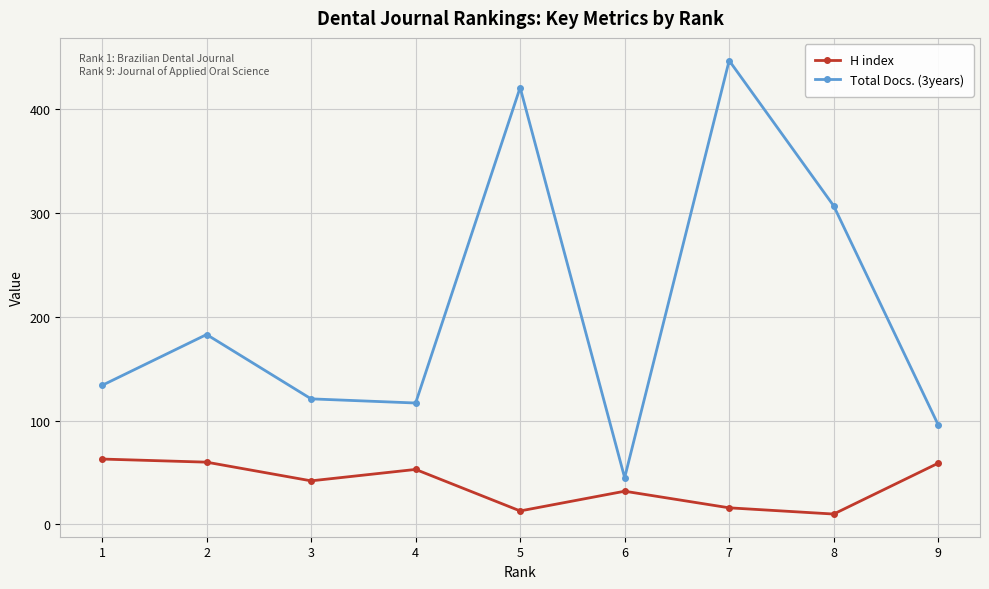

Between 4 and 5, which series saw the biggest shift?

Total Docs. (3years)